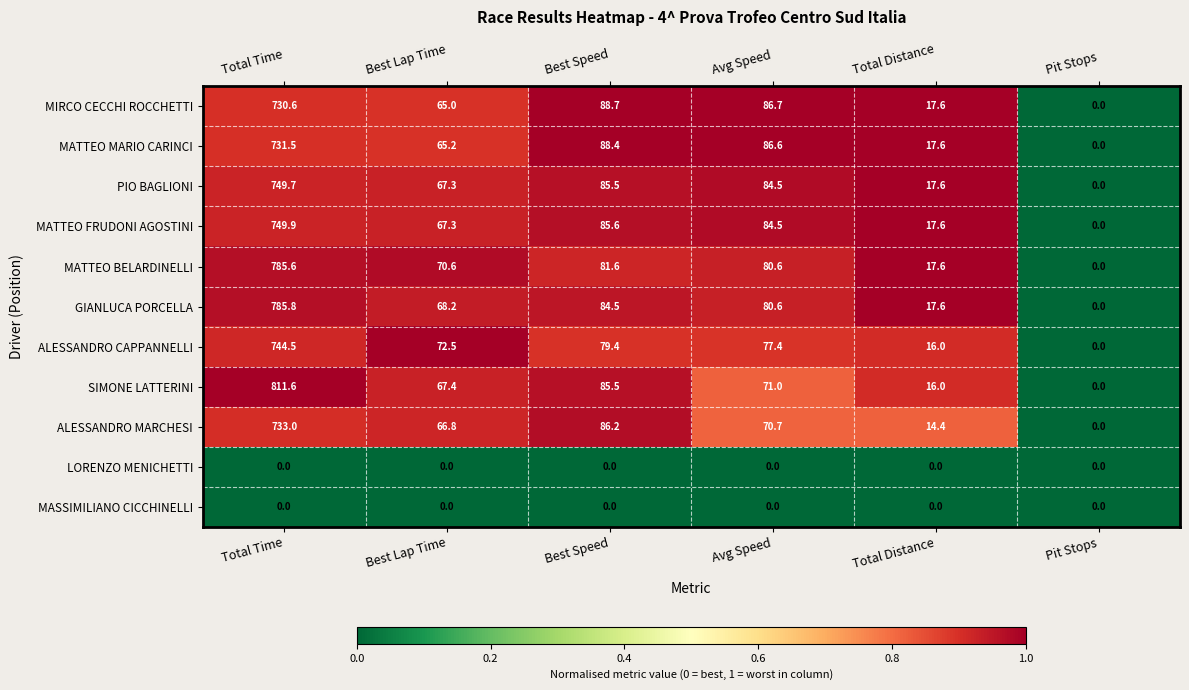

Where does the GIANLUCA PORCELLA series first go above 80?

Total Time